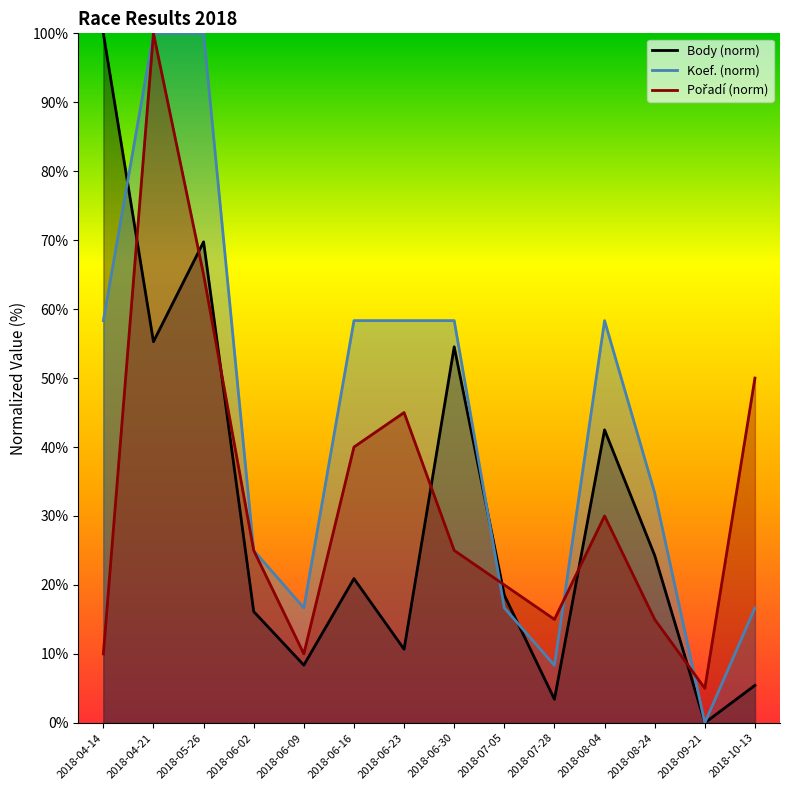

Reading left to right, list all the values displayed in this chart.

Body: 100.0	55.3	69.8	16.1	8.4	20.9	10.7	54.5	18.5	3.4	42.5	24.3	0.0	5.4
Koef.: 58.3	100.0	100.0	25.0	16.7	58.3	58.3	58.3	16.7	8.3	58.3	33.3	0.0	16.7
Pořadí: 10.0	100.0	65.0	25.0	10.0	40.0	45.0	25.0	20.0	15.0	30.0	15.0	5.0	50.0